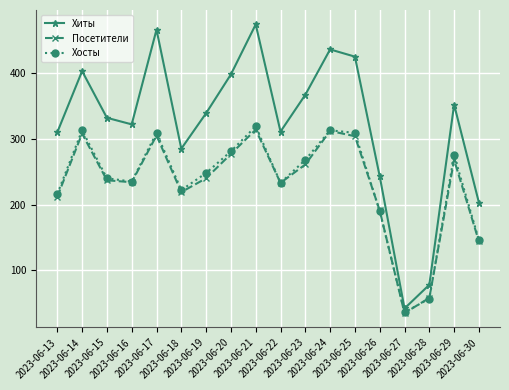

True or false: Хосты and Хиты cross at least once.

False